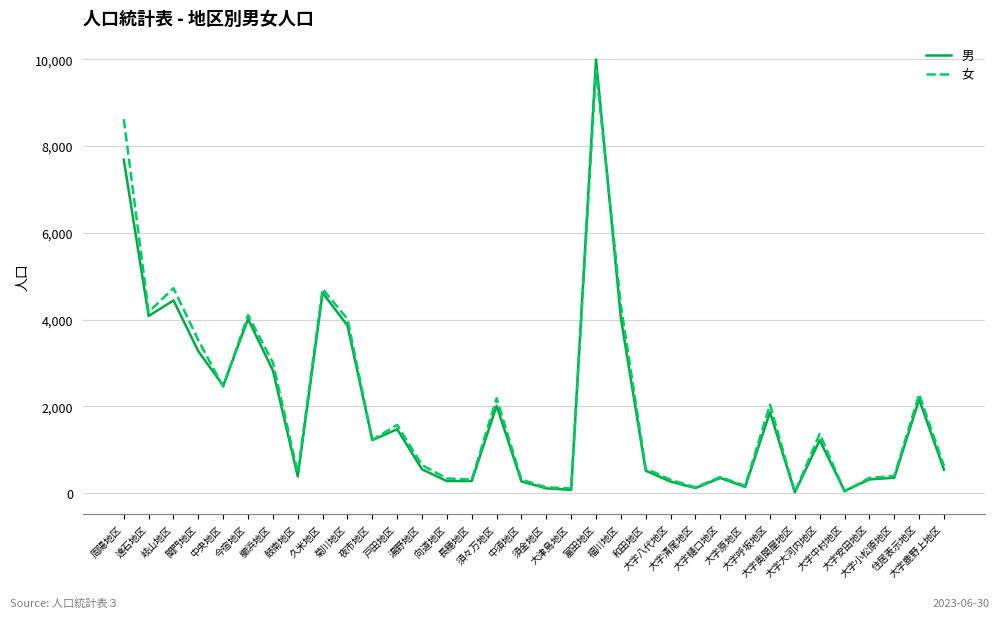

Which series has the widest spread of values?

男